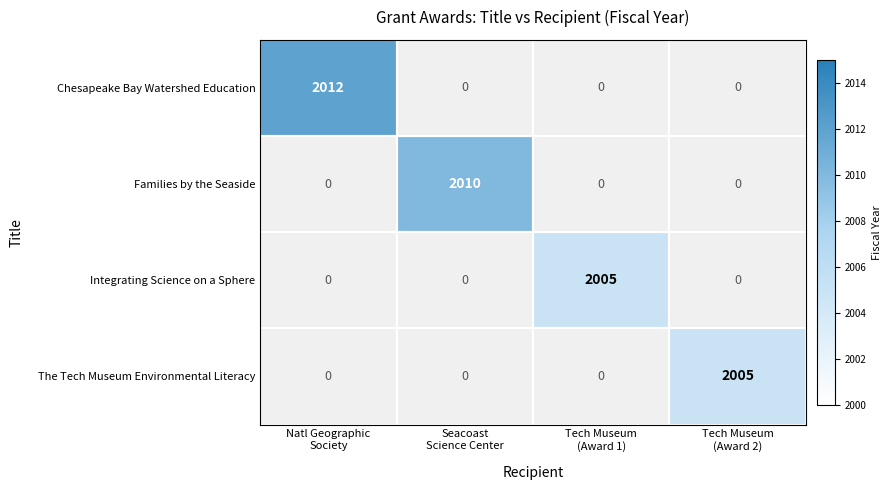

How many categories are shown in the chart?

4